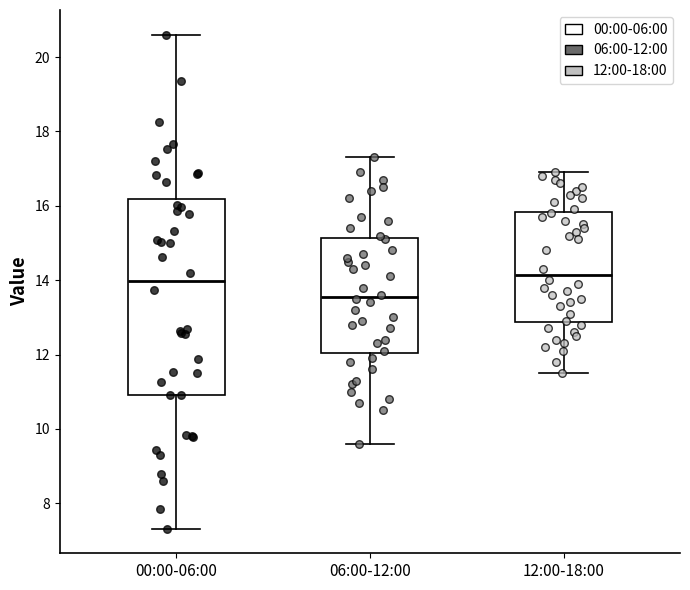

Where is the lower edge of the box for 00:00-06:00 on the y-axis? The values are not printed on the chart, so give them approximately, as read against the axis.

11.0